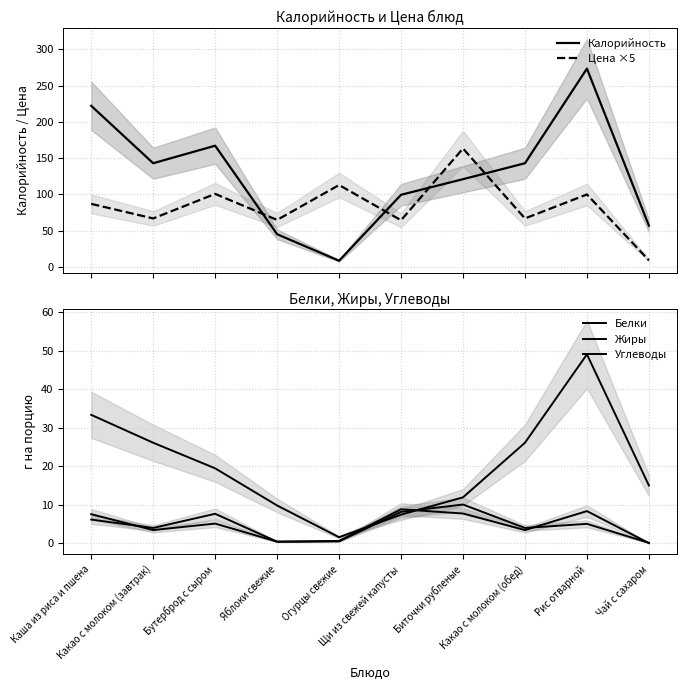

What is the spread (max minus min) of values at Какао с молоком (завтрак)?

139.6